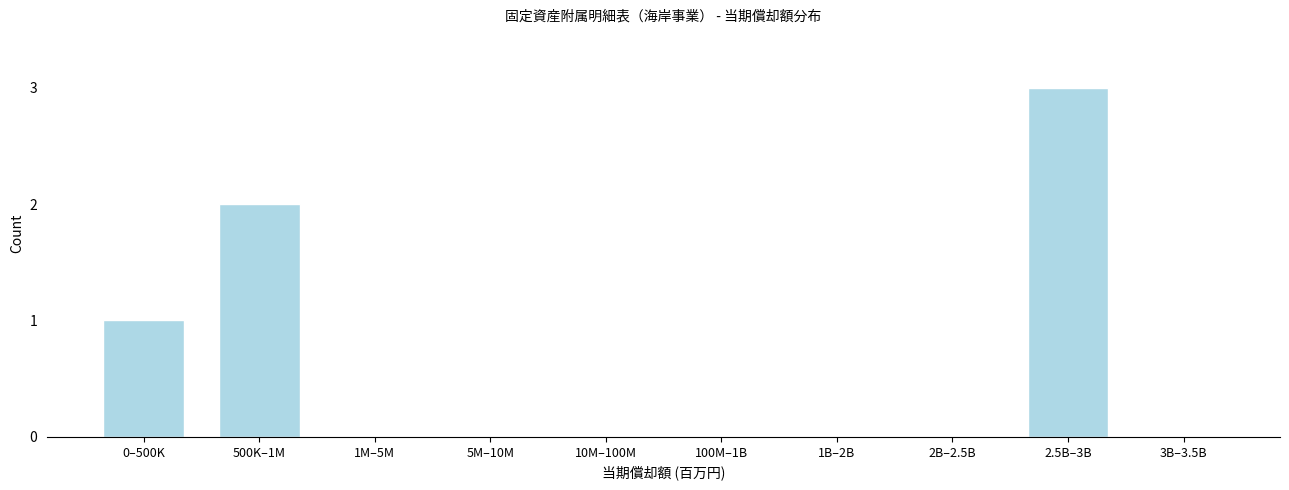

Reading left to right, list all the values displayed in this chart.

0–500K=1	500K–1M=2	1M–5M=0	5M–10M=0	10M–100M=0	100M–1B=0	1B–2B=0	2B–2.5B=0	2.5B–3B=3	3B–3.5B=0